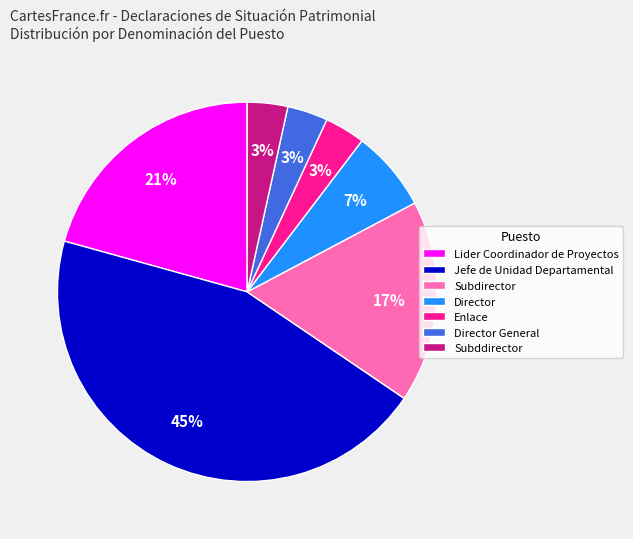

Does Subddirector represent more than half of the total?

No